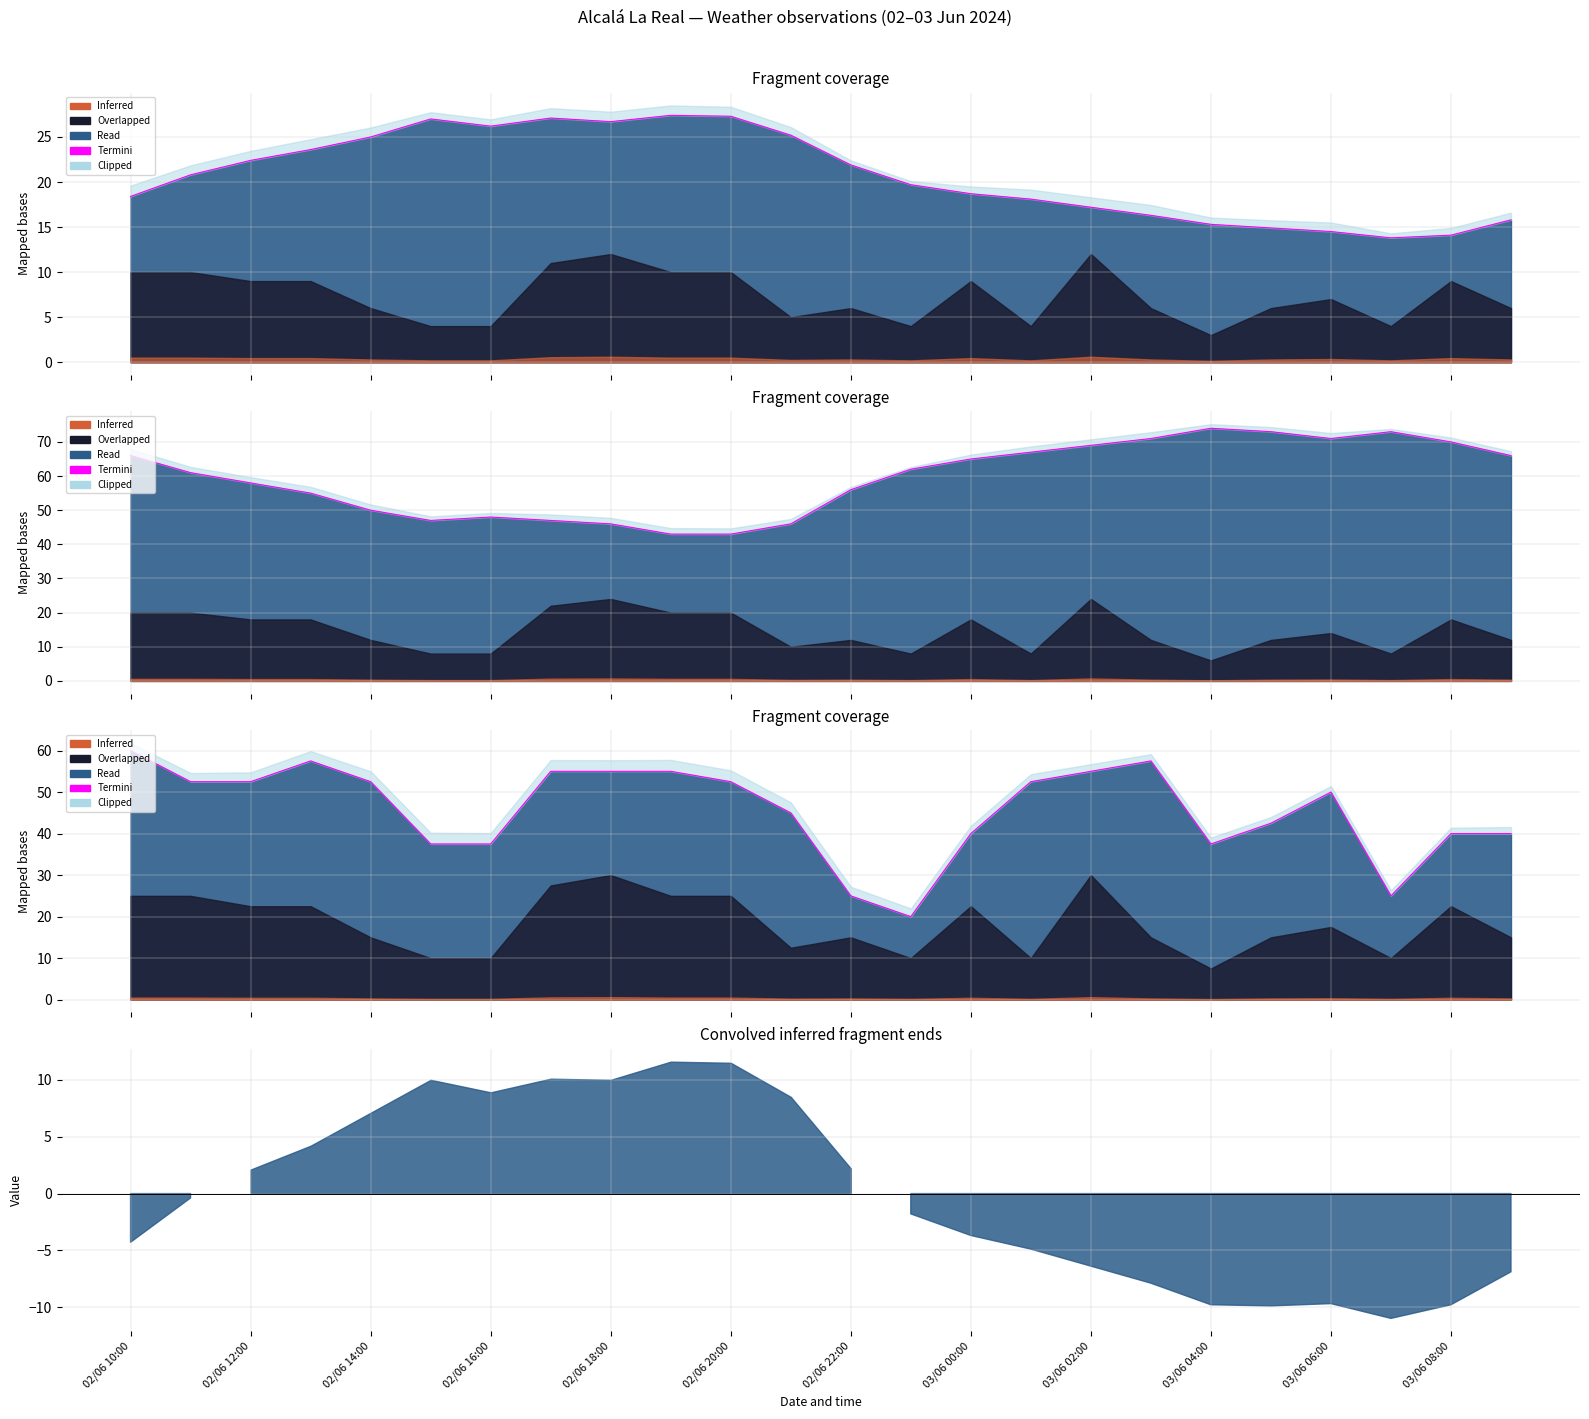

The chart shows a value of 55.0 at 03/06 02:00. True or false?

True